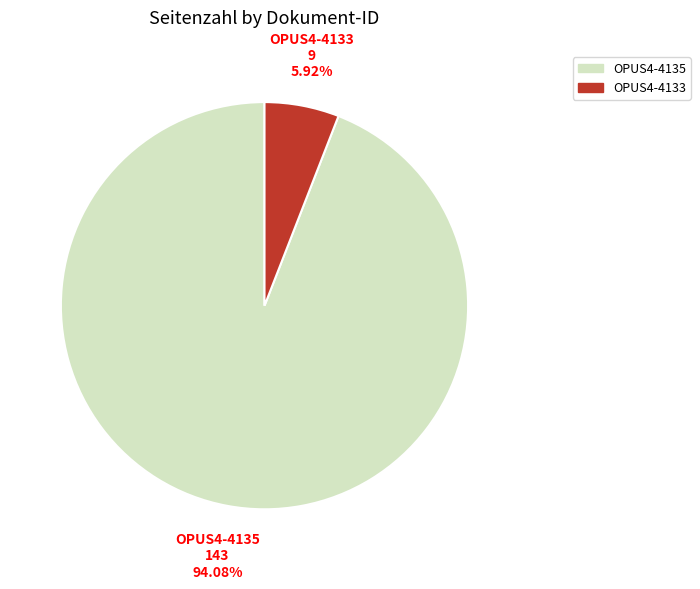

How many segments does this pie chart have?

2